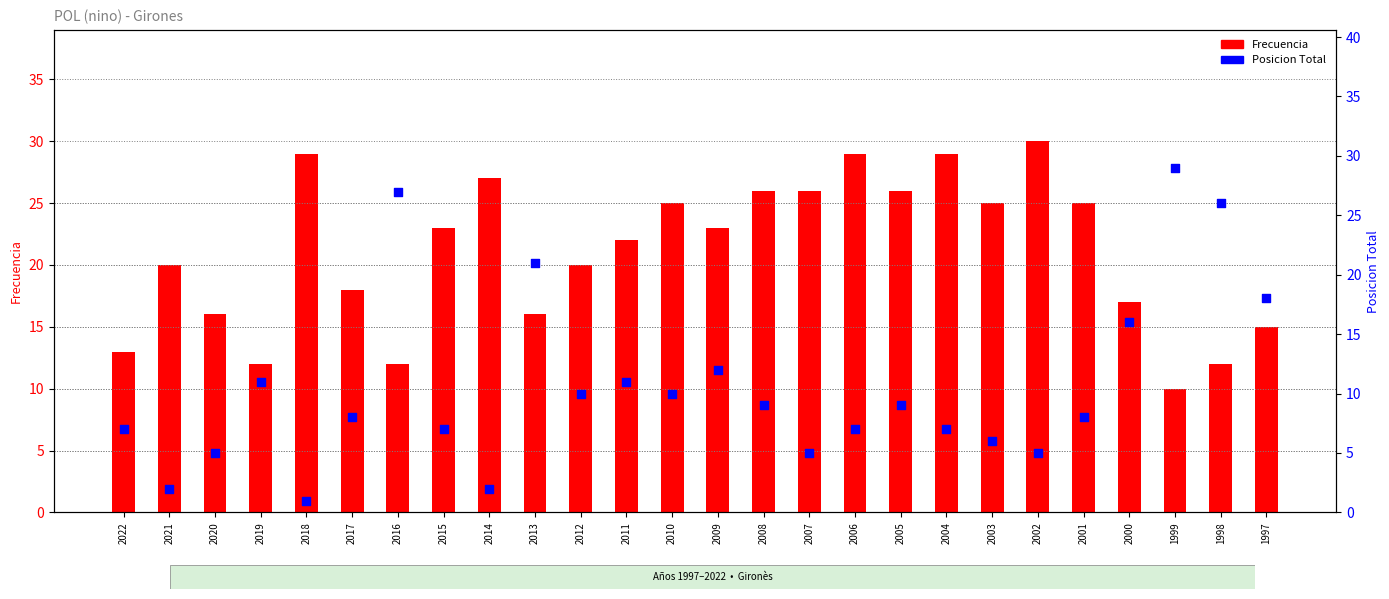

Which series has the widest spread of Y values?

Posicion Total